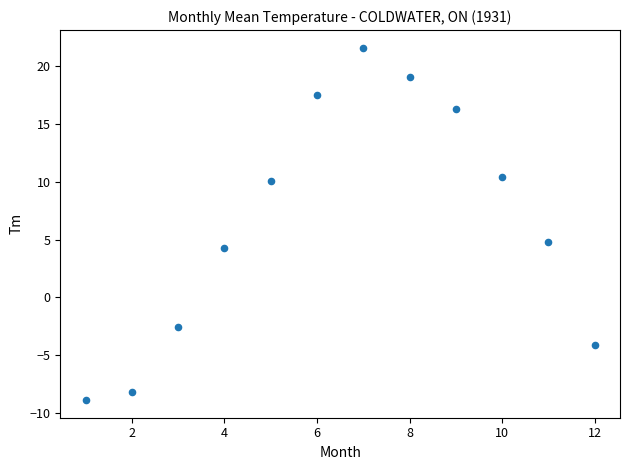

What Y value in the scatter plot is closest to 6?

4.8